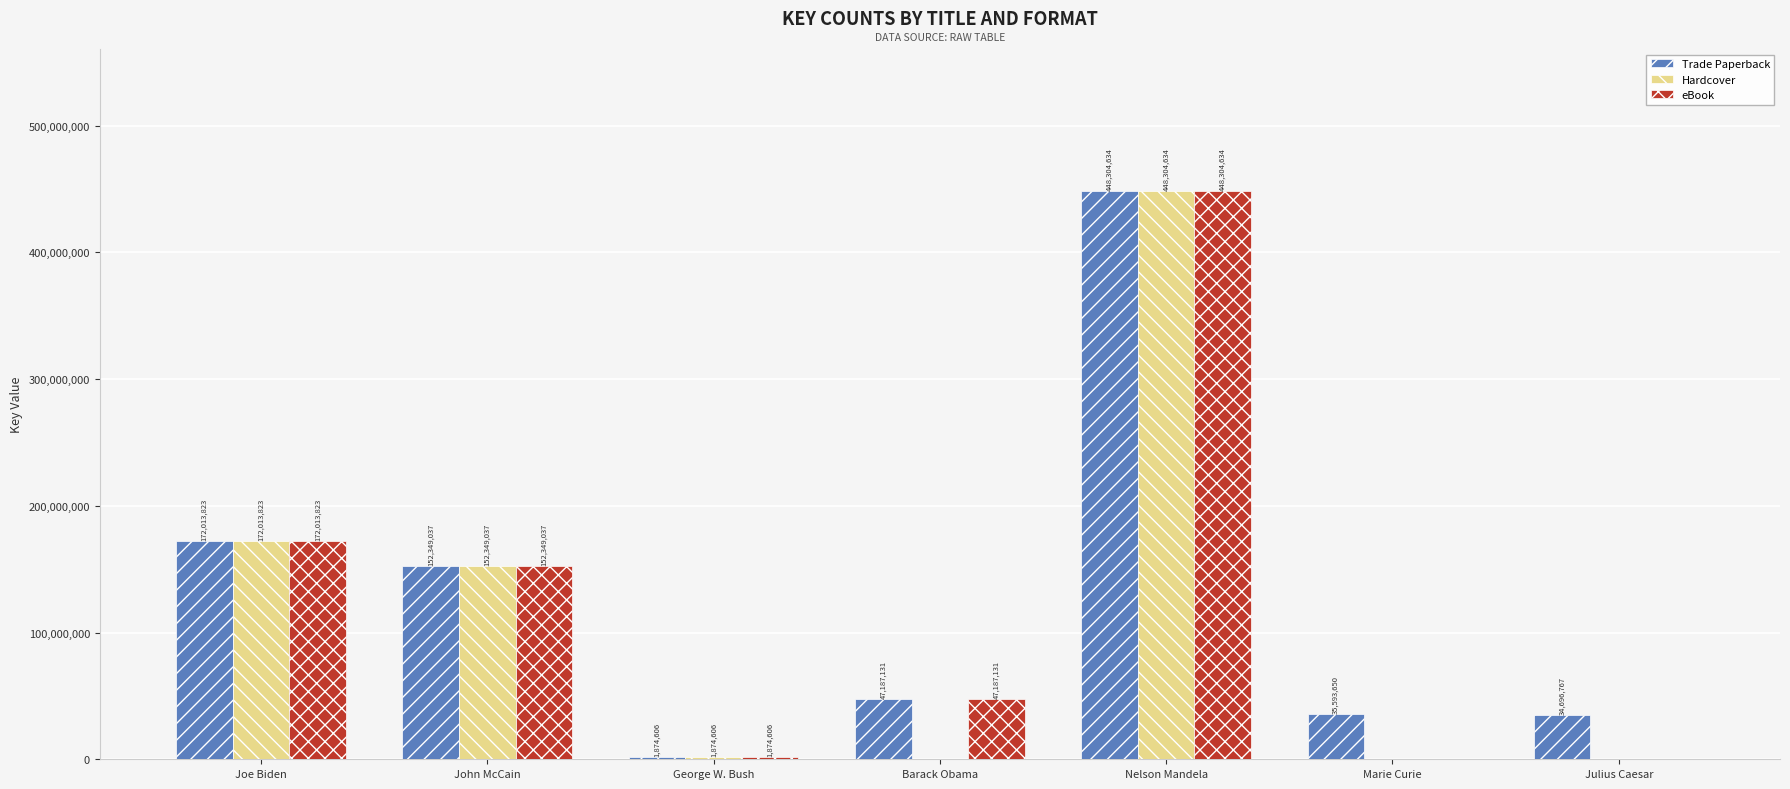

At which label does eBook reach its peak?

Nelson Mandela